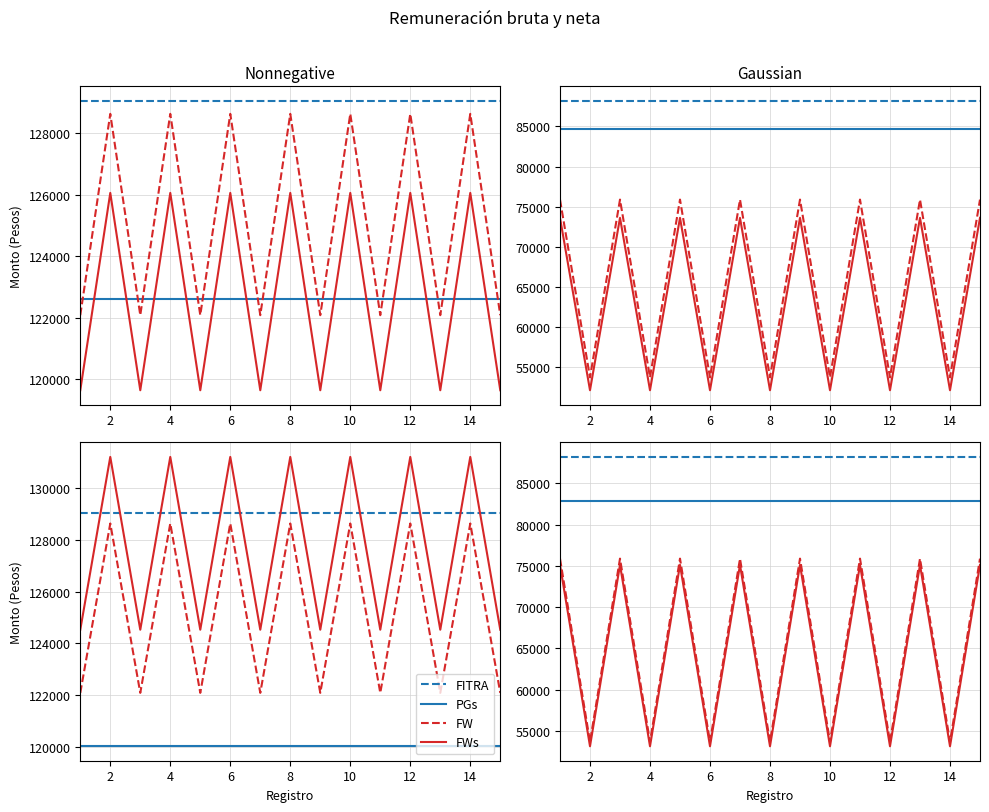

How many data points does each series have?

15